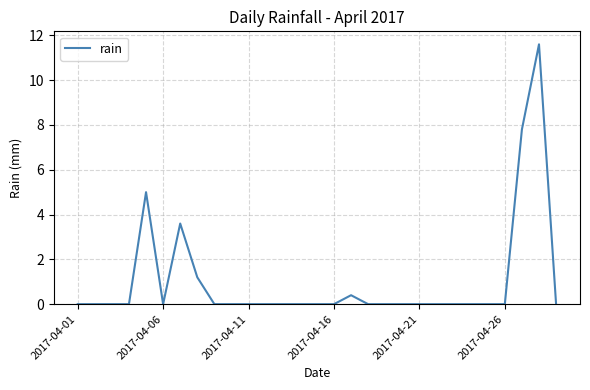

What is the maximum value shown in the chart?

11.6